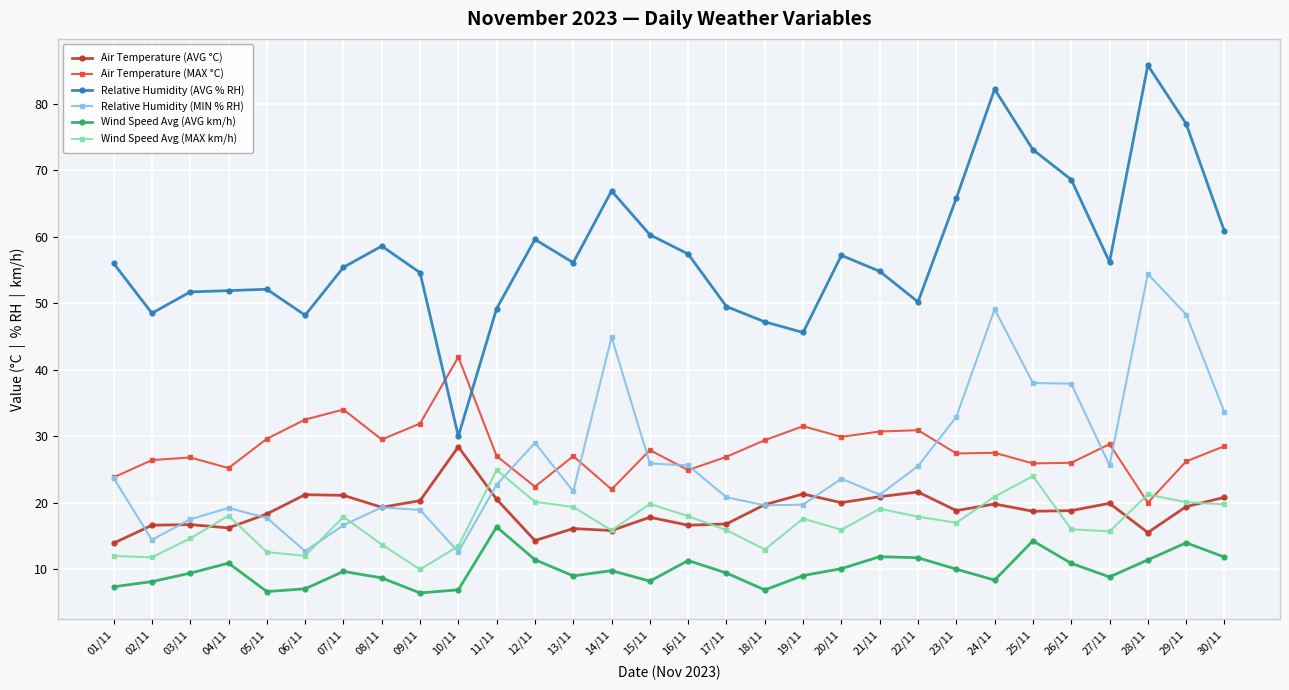

What are all the series names shown in the legend?

Air Temperature (AVG °C), Air Temperature (MAX °C), Relative Humidity (AVG % RH), Relative Humidity (MIN % RH), Wind Speed Avg (AVG km/h), Wind Speed Avg (MAX km/h)